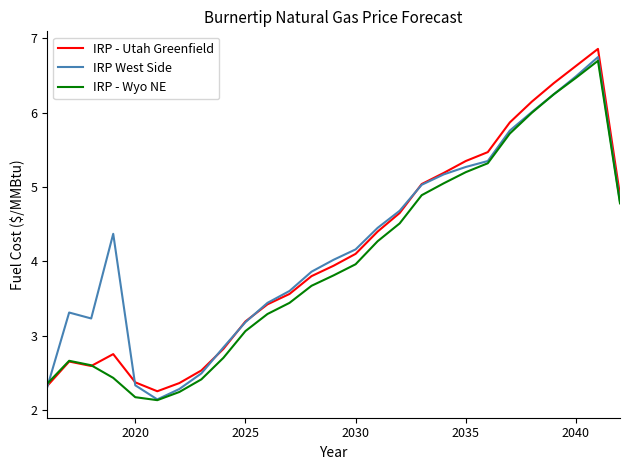

List the series in order of their peak value, lowest first.

IRP - Wyo NE, IRP West Side, IRP - Utah Greenfield